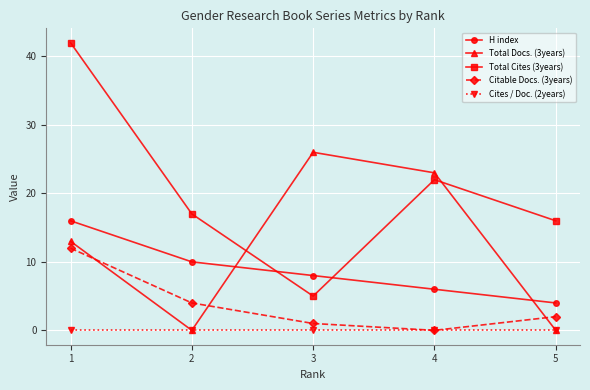

True or false: Total Cites (3years) and Citable Docs. (3years) cross at least once.

False